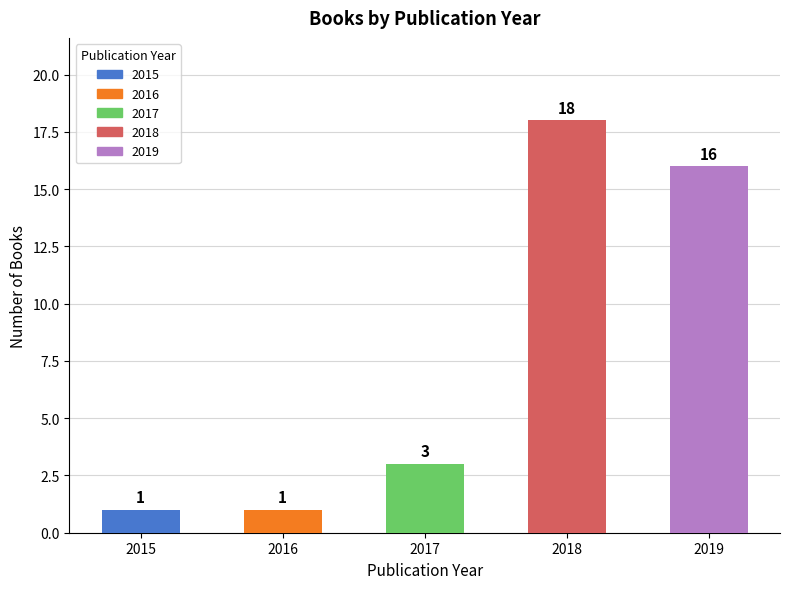

How many data points does each series have?

5